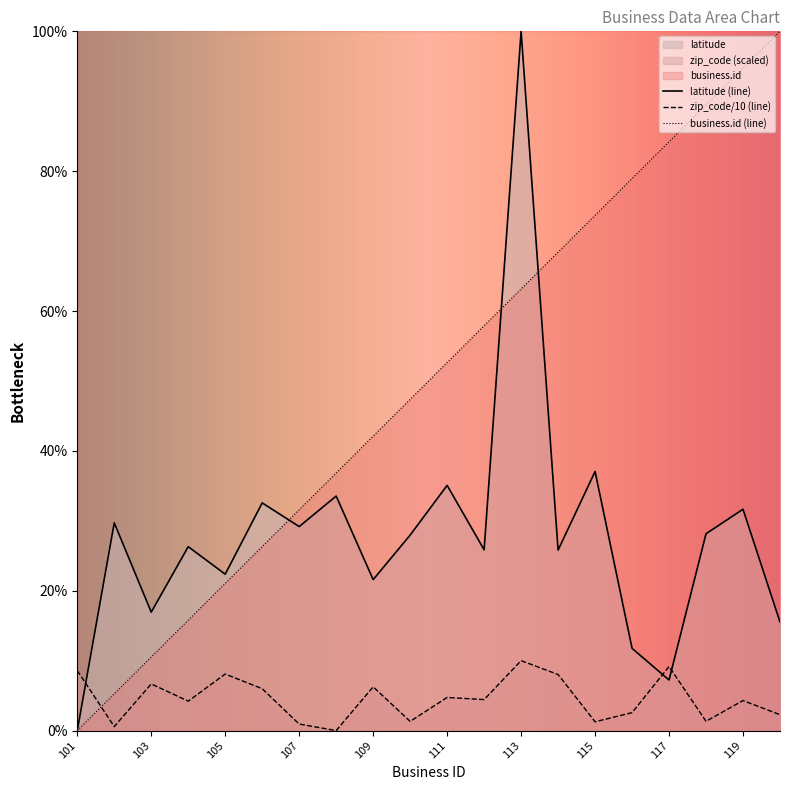

What is the sum of the zip_code values at 114 and 109?

14.3